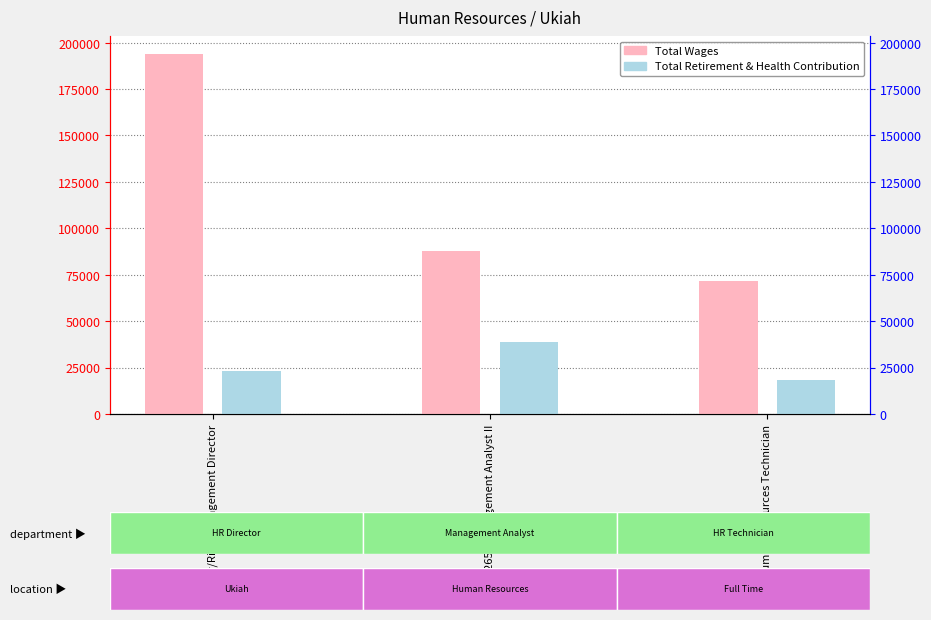

What is the value of the Total Wages bar at the 1st from the left?

193876